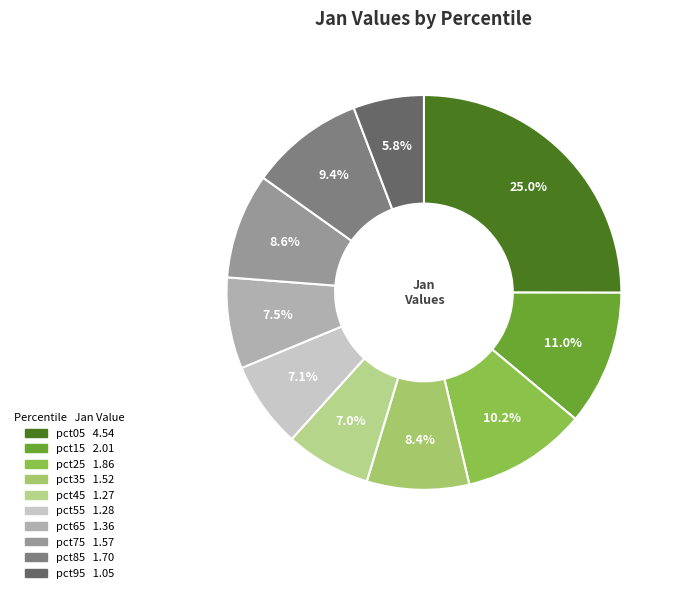

To the nearest percent, what is the difference between the pct75 and pct15 slice percentages?

2%